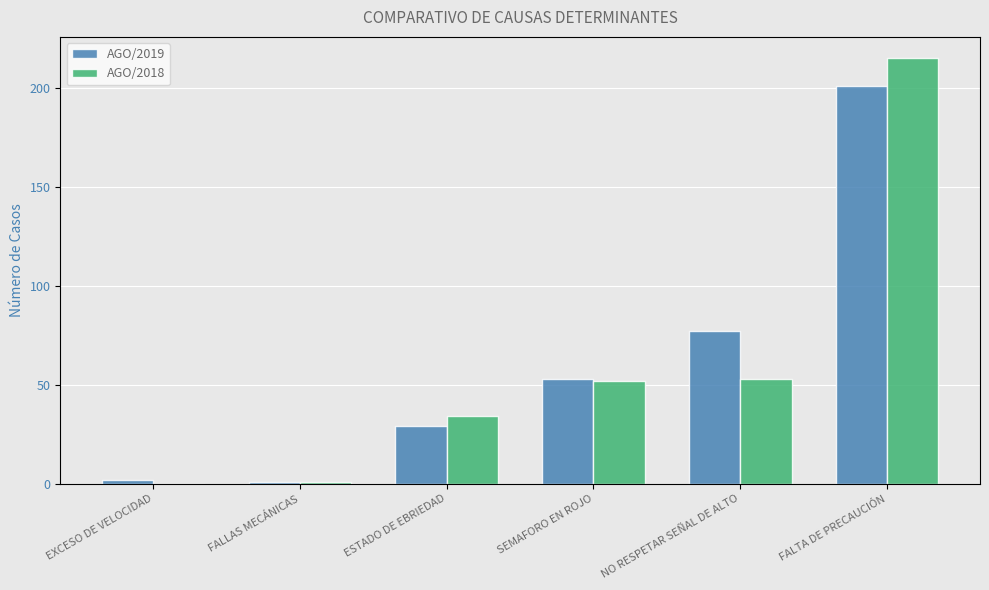

Reading left to right, list all the values displayed in this chart.

AGO/2019: EXCESO DE VELOCIDAD=2	FALLAS MECÁNICAS=1	ESTADO DE EBRIEDAD=29	SEMAFORO EN ROJO=53	NO RESPETAR SEÑAL DE ALTO=77	FALTA DE PRECAUCIÓN=201
AGO/2018: EXCESO DE VELOCIDAD=0	FALLAS MECÁNICAS=1	ESTADO DE EBRIEDAD=34	SEMAFORO EN ROJO=52	NO RESPETAR SEÑAL DE ALTO=53	FALTA DE PRECAUCIÓN=215